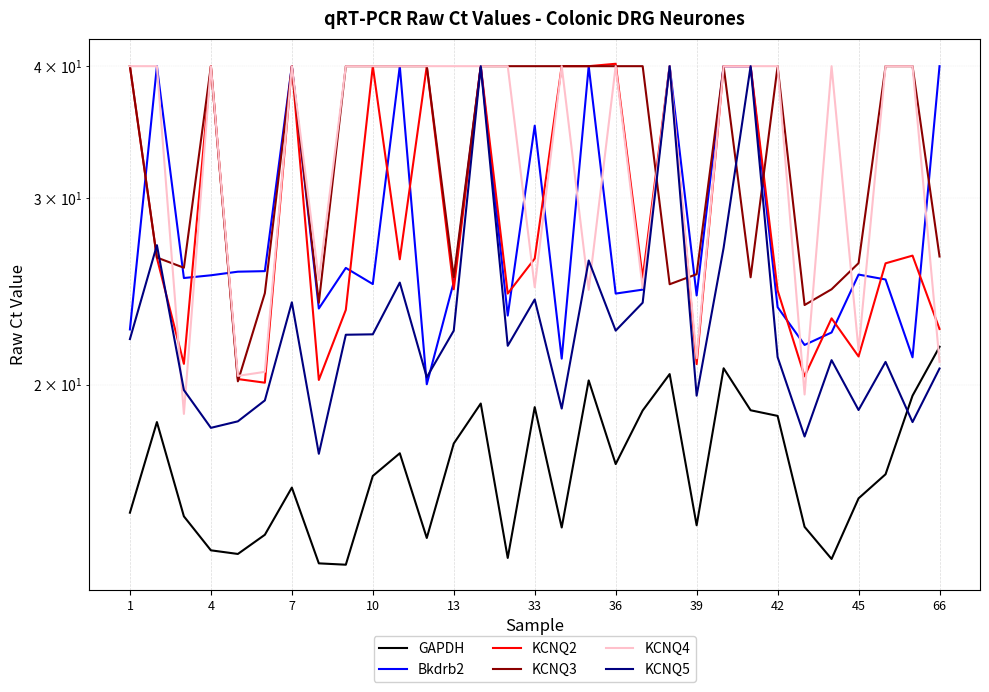

The value of KCNQ2 at 14 is 11.7. True or false?

False